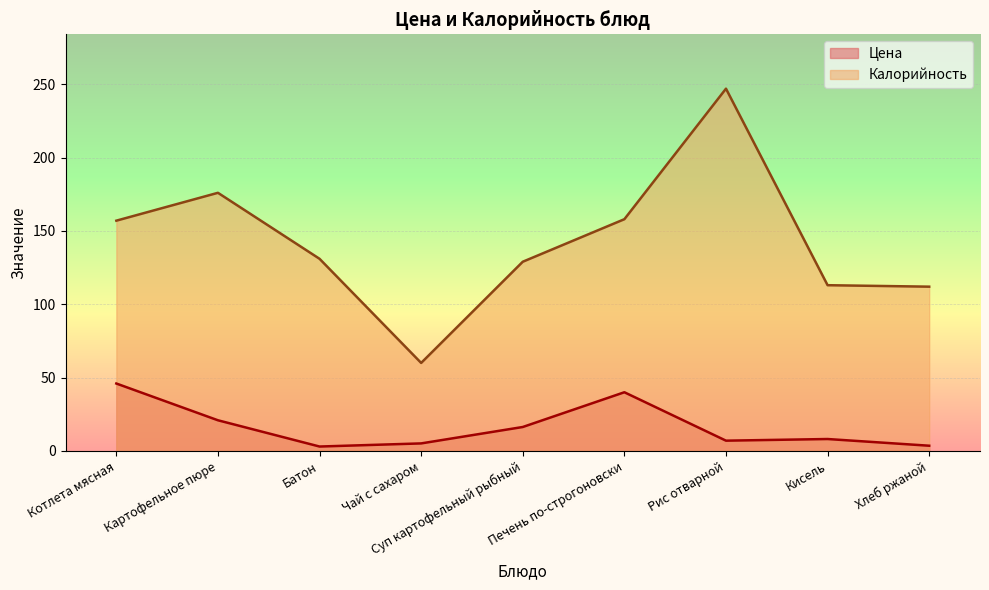

At which category does Калорийность reach its first local valley?

Чай с сахаром